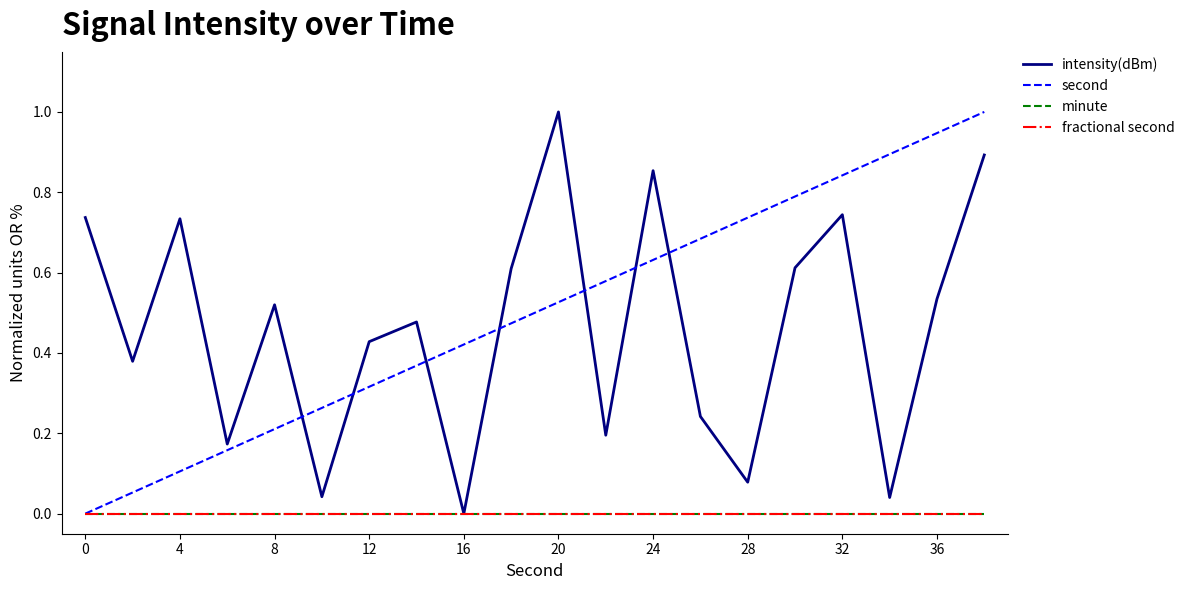

Which series has the largest total across all categories?

second